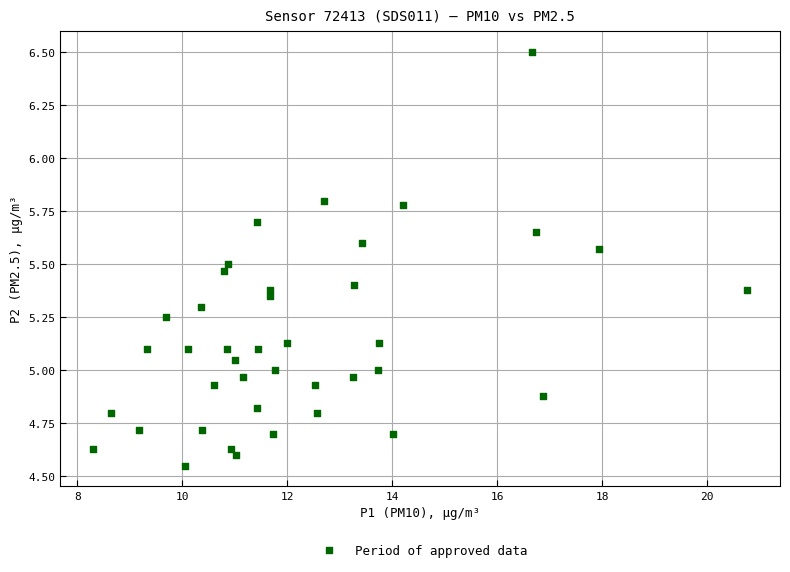

What is the range of X values (max minus min)?

12.5